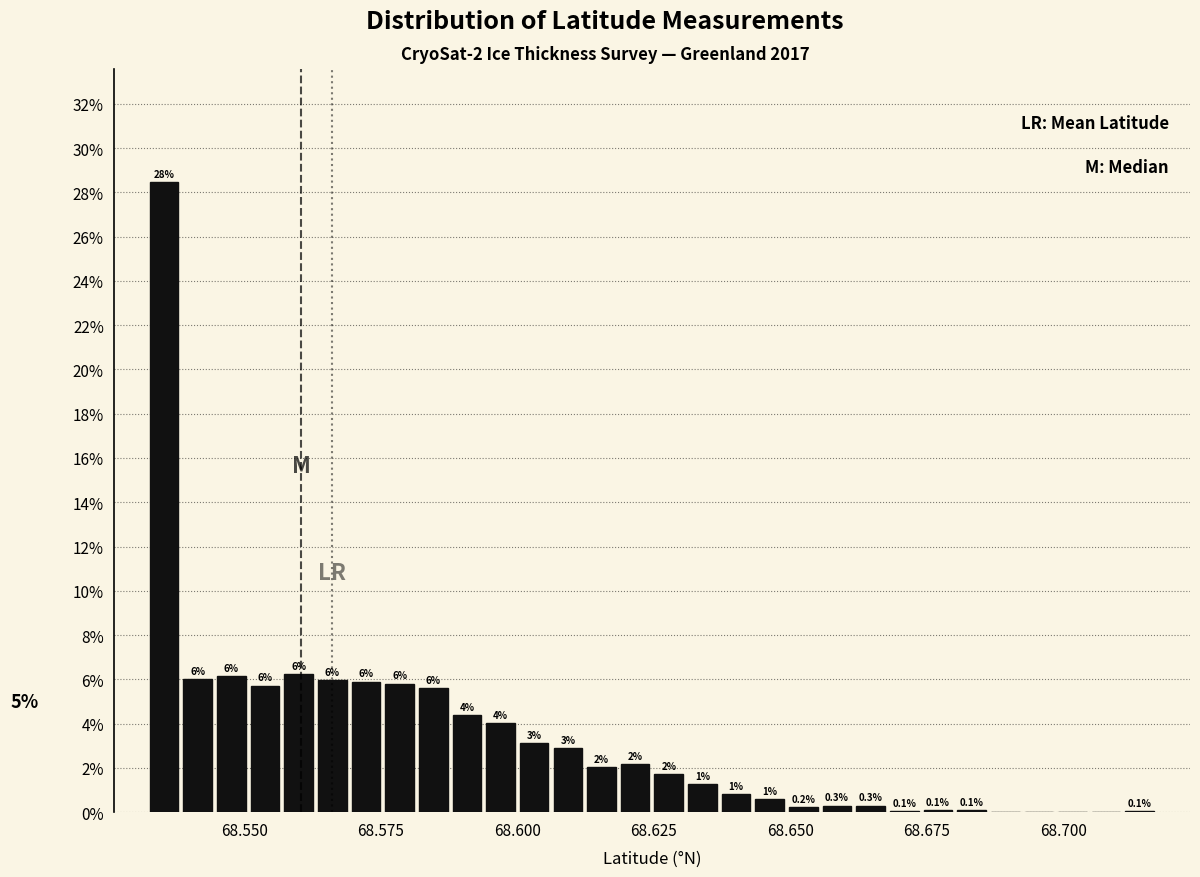

Around what value on the x-axis is the tallest bar? Give the approximate position of its centre, as read against the axis.

68.535